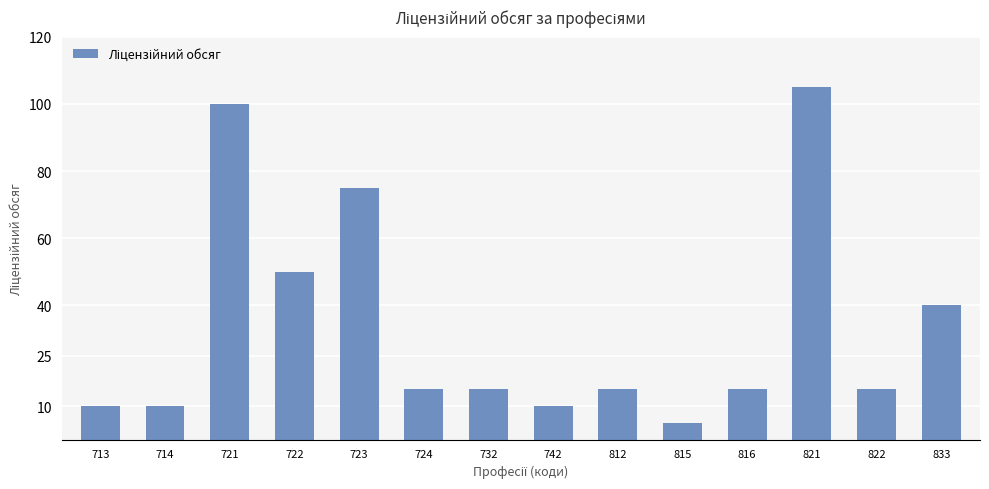

What is the change in value from 722 to 815?

-45